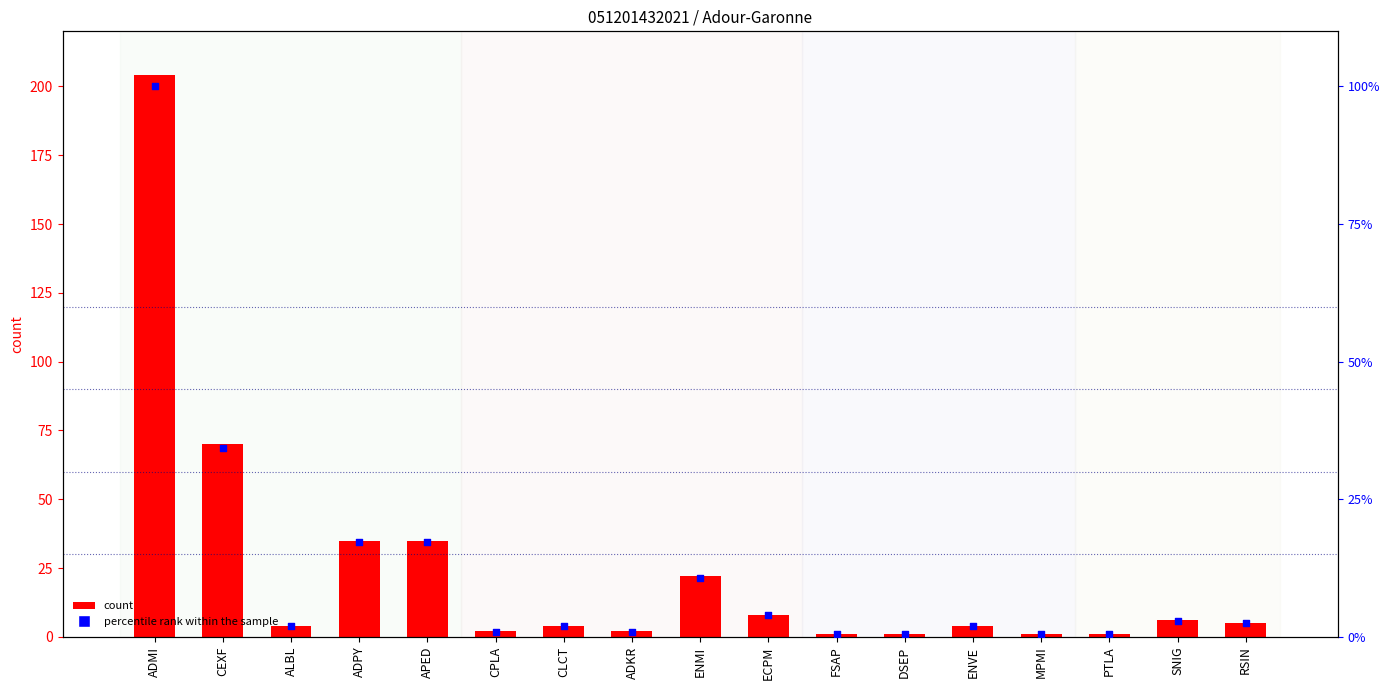

At how many categories does at least one series exceed 41?

2